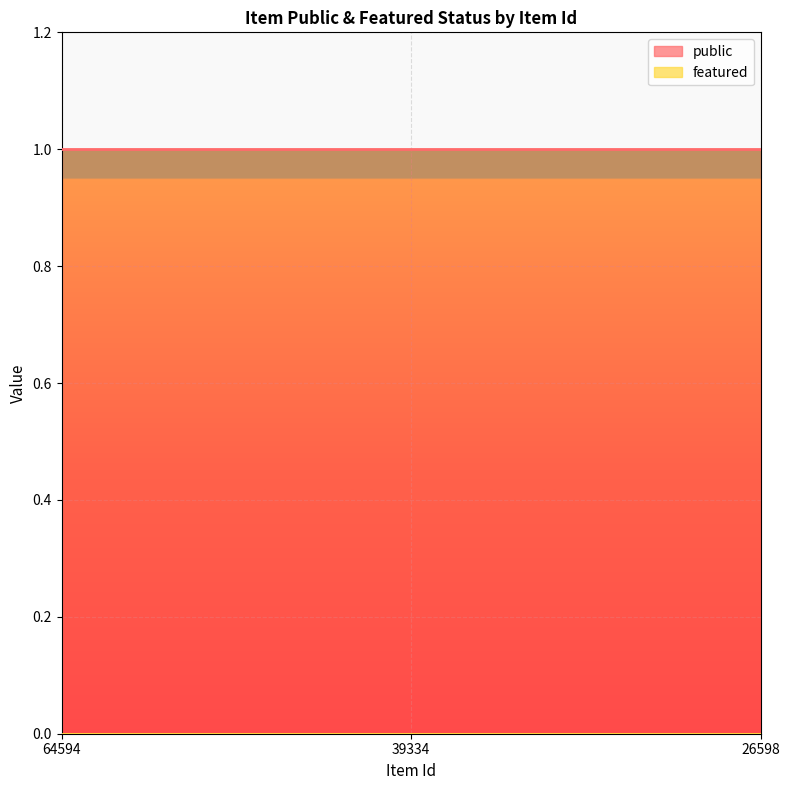

At how many categories does at least one series exceed 0?

3